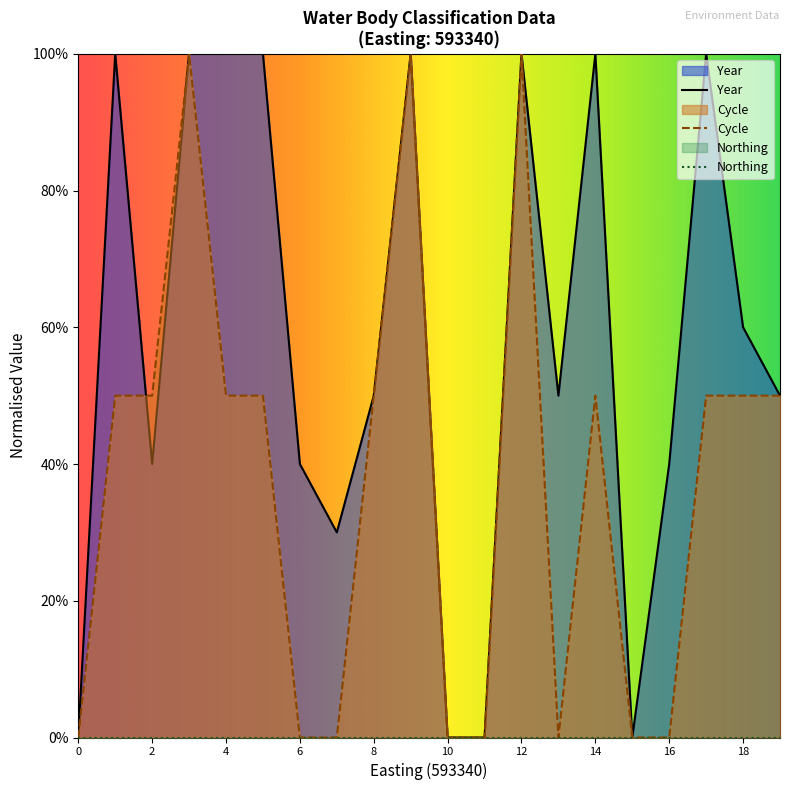

Does the chart display data point markers on the line(s)?

No